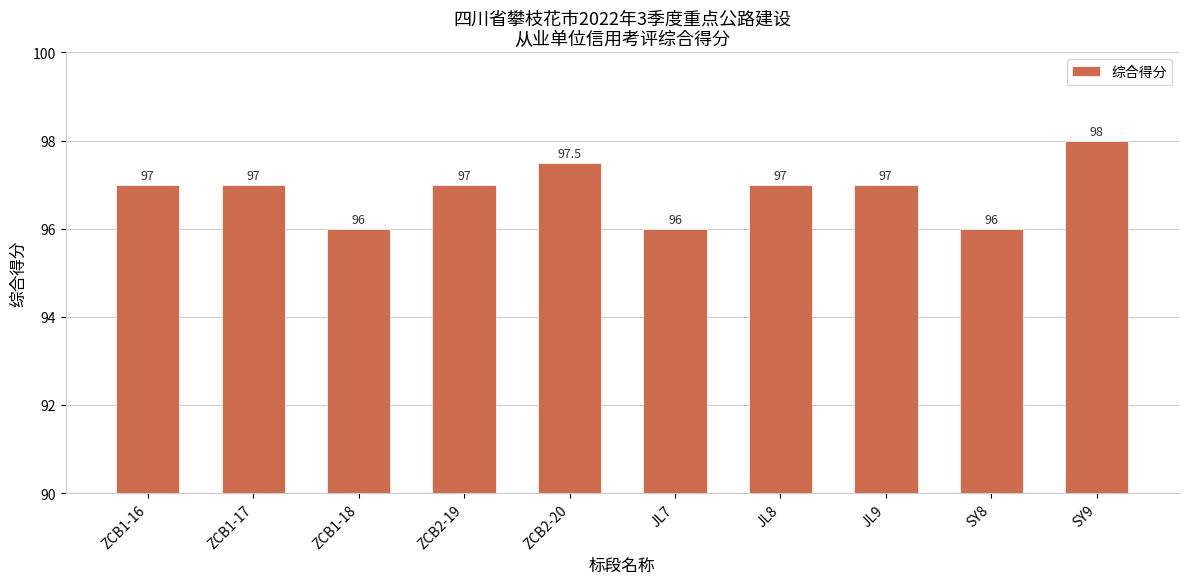

The chart shows a value of 96.0 at ZCB1-18. True or false?

True